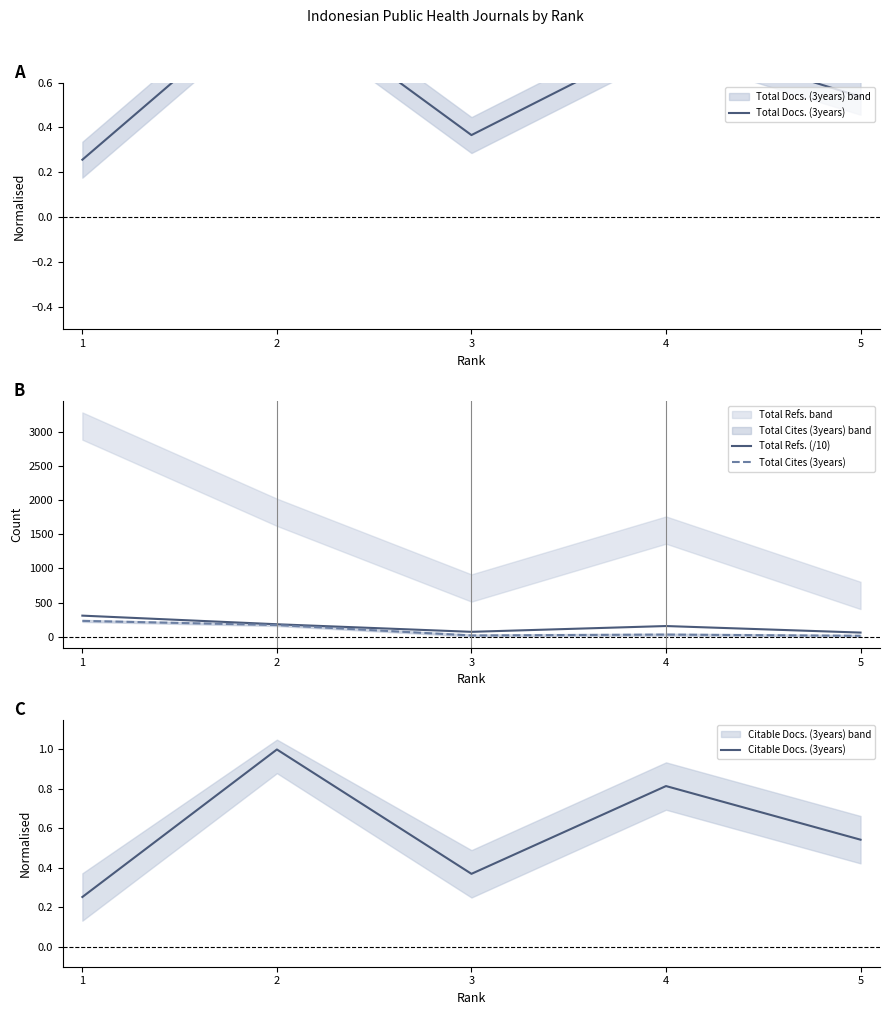

What is the difference between the maximum and minimum values in the Total Docs. (3years) series?

0.7